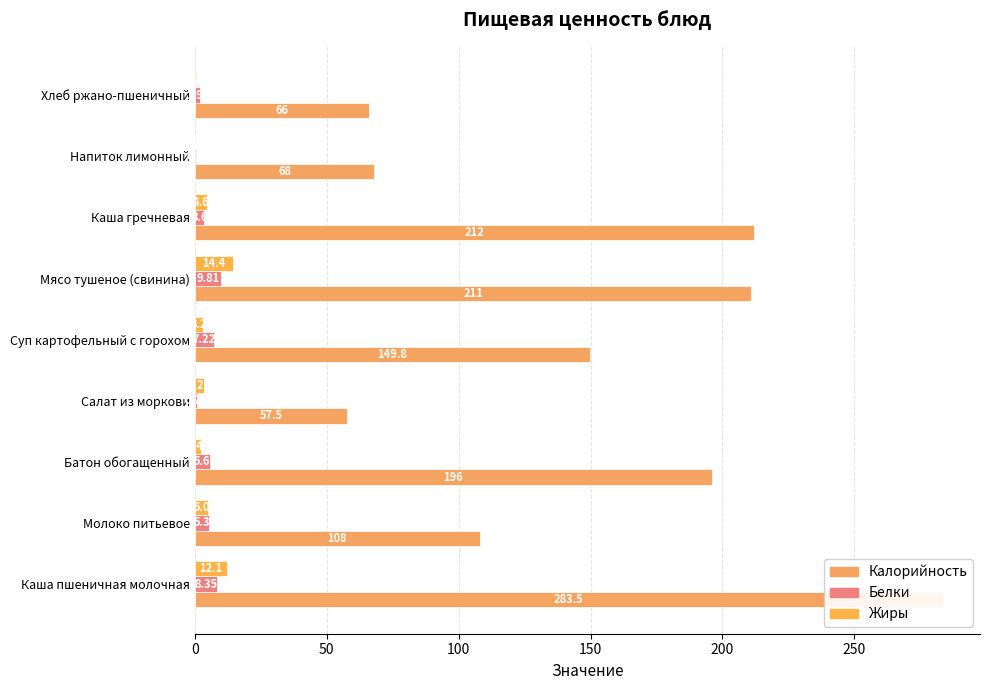

What is the spread (max minus min) of values at Напиток лимонный?

68.0